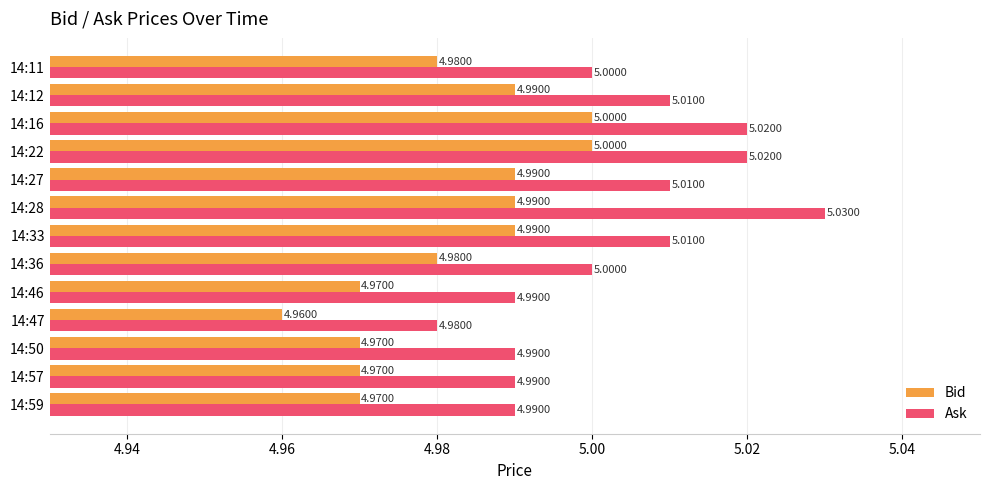

Rank the series by their maximum value, from lowest to highest.

Bid, Ask